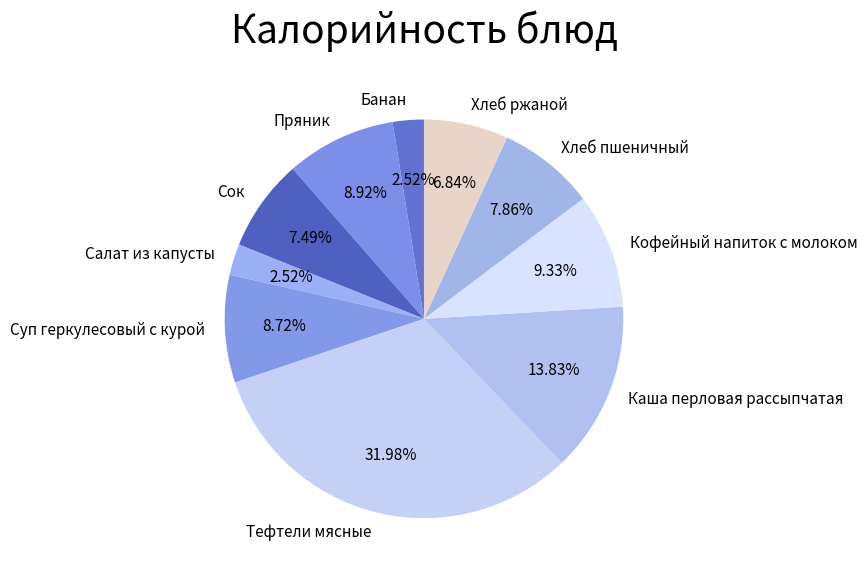

Which category has the biggest portion of the pie?

Тефтели мясные